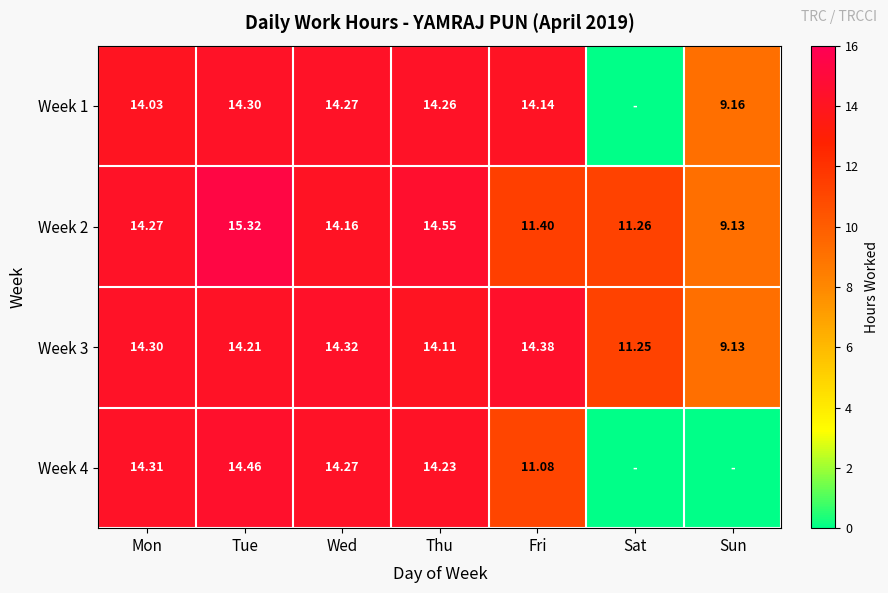

At which label does Week 2 reach its minimum?

Sun